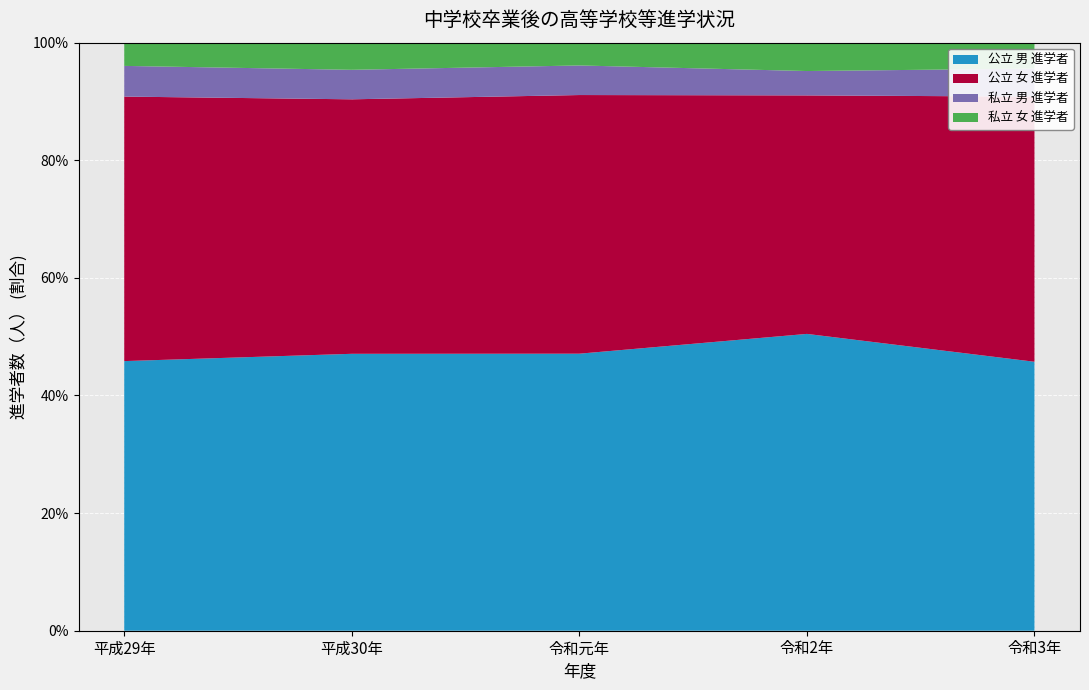

Reading left to right, transcribe all the data shown in this chart.

公立 高等学校等進学者(男): 平成29年=685	平成30年=704	令和元年=693	令和2年=743	令和3年=633
公立 高等学校等進学者(女): 平成29年=672	平成30年=647	令和元年=647	令和2年=597	令和3年=624
私立 高等学校等進学者(男): 平成29年=78	平成30年=75	令和元年=74	令和2年=61	令和3年=66
私立 高等学校等進学者(女): 平成29年=59	平成30年=69	令和元年=57	令和2年=71	令和3年=61